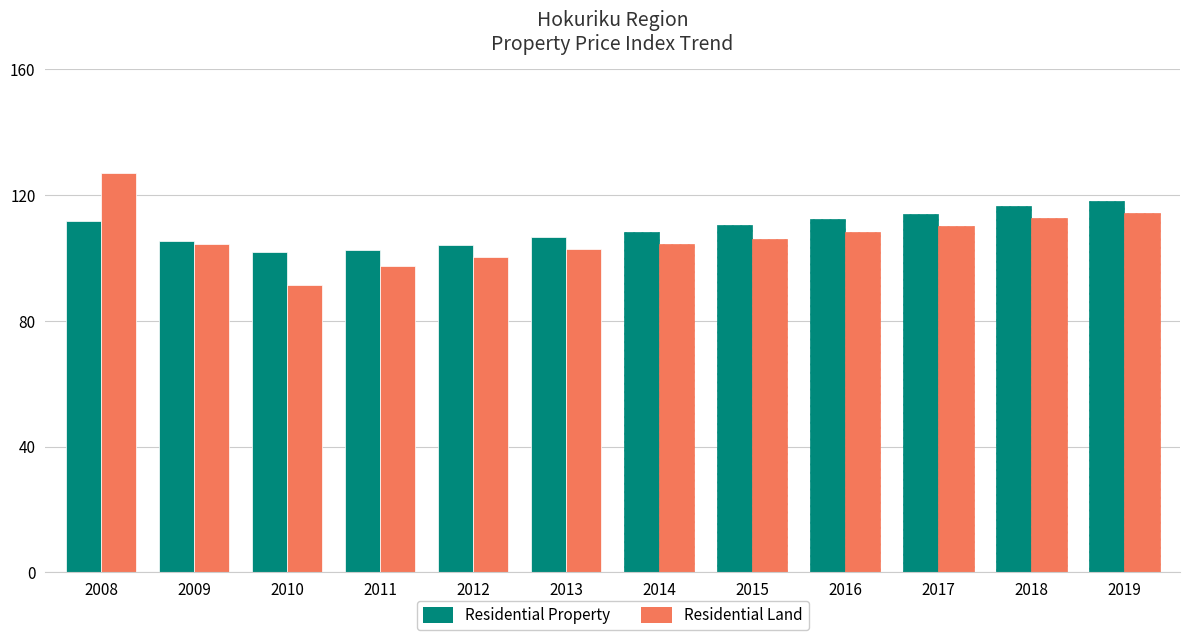

At which label does Residential Land first exceed 106?

2008